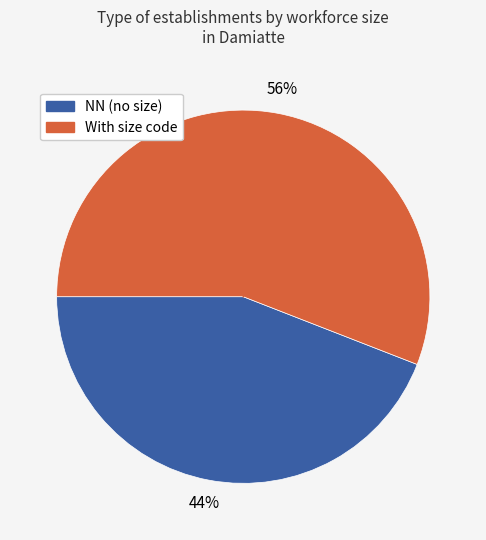

How many slices are in this pie chart?

2